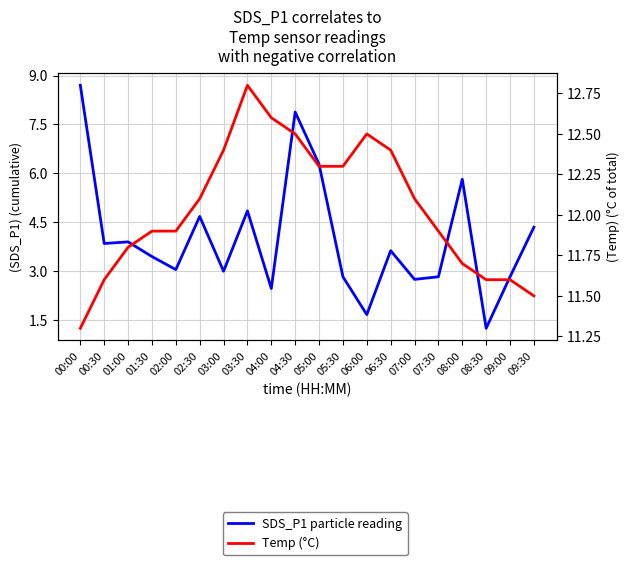

How many lines are shown in the chart?

2